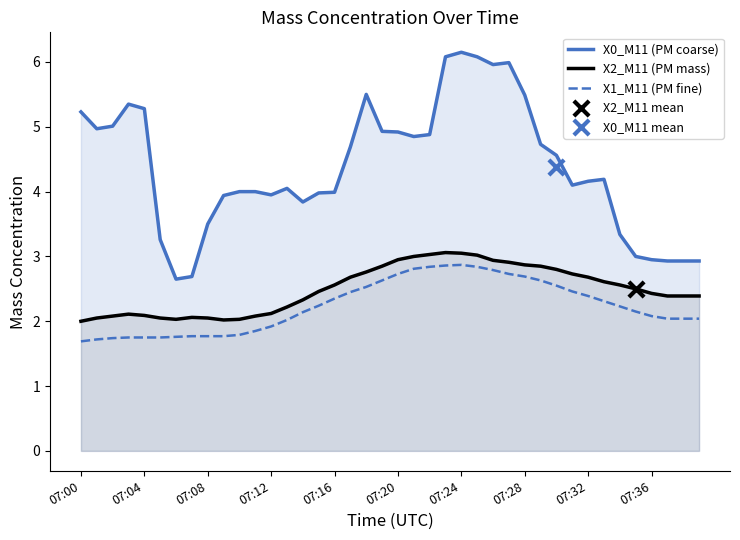

What are all the series names shown in the legend?

X0_M11 (PM coarse), X2_M11 (PM mass), X1_M11 (PM fine)